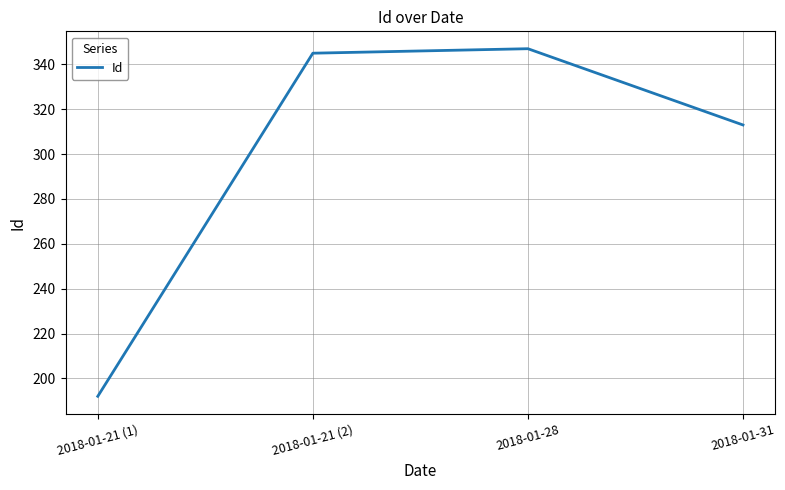

What position from the right is 2018-01-21 (2)?

3